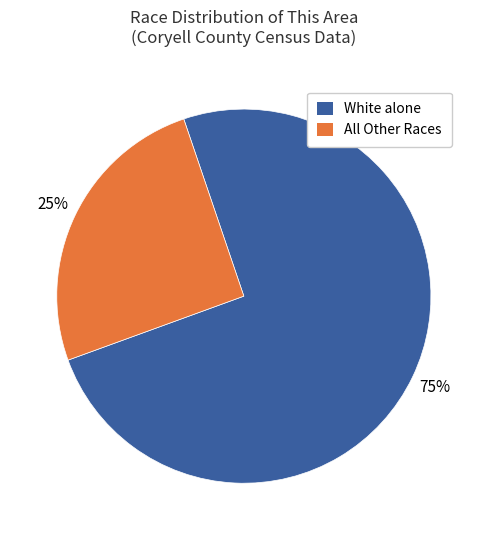

What is the largest slice in the pie chart?

White alone